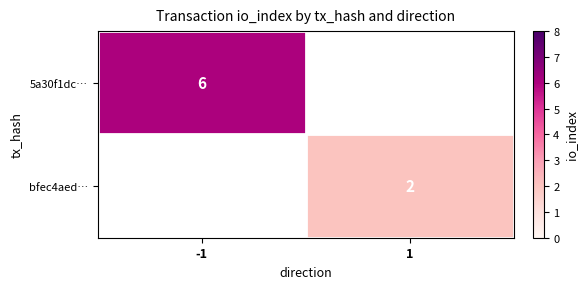

True or false: bfec4aed… has a value of 2 at 1.

True